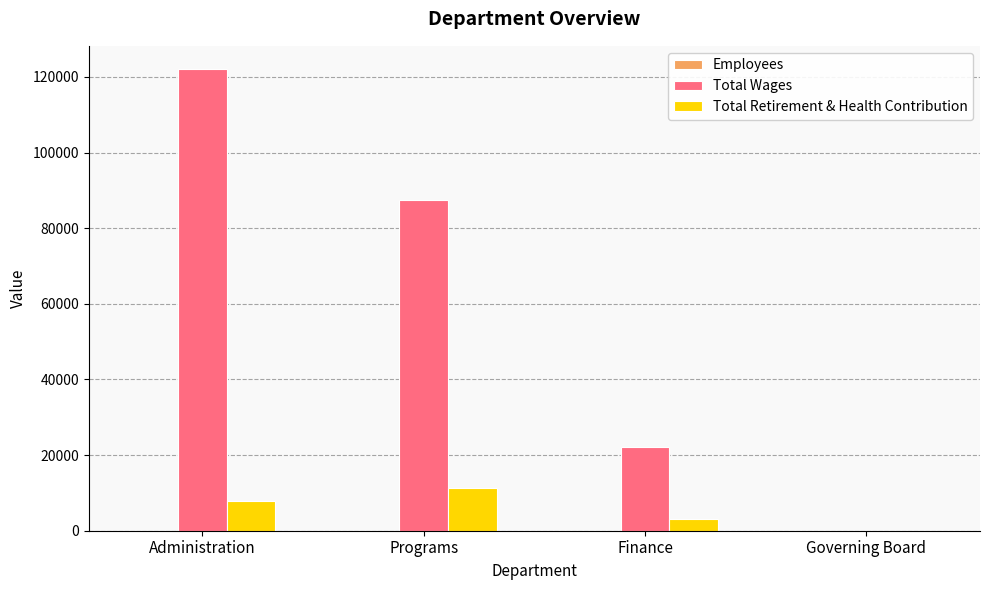

The value of Total Wages at Finance is 32955. True or false?

False